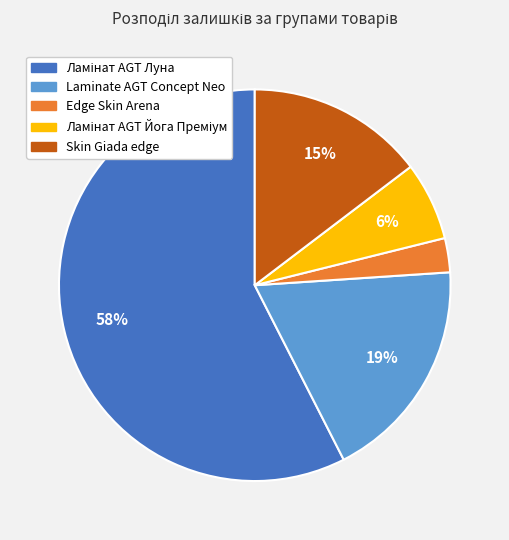

Does any single category account for the majority?

Yes